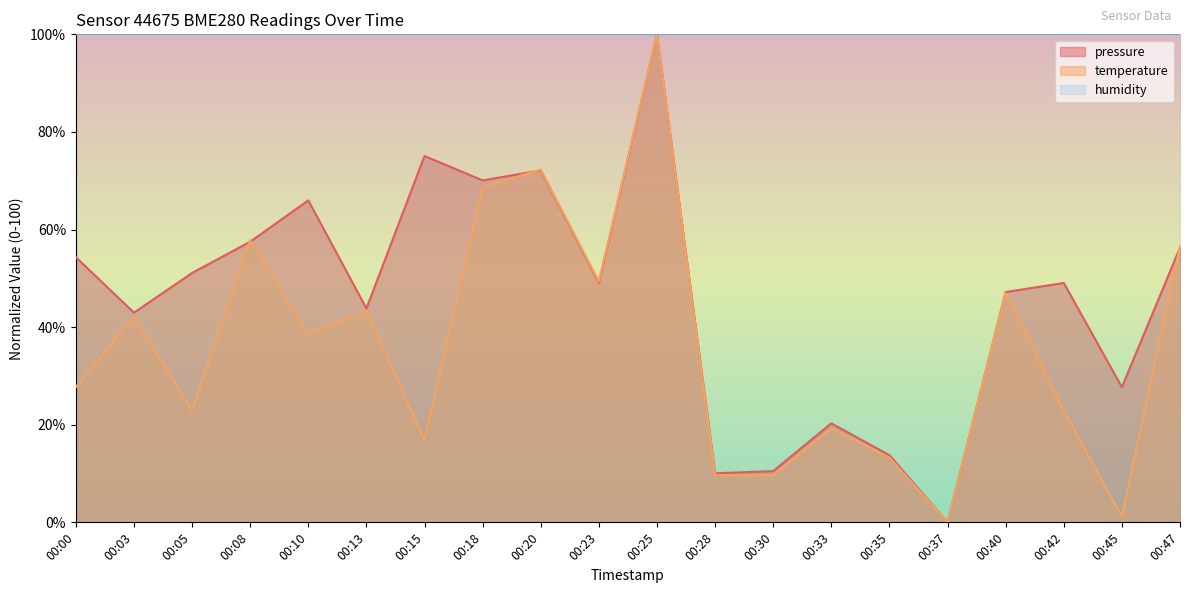

How many data points in temperature are less than 38?

10